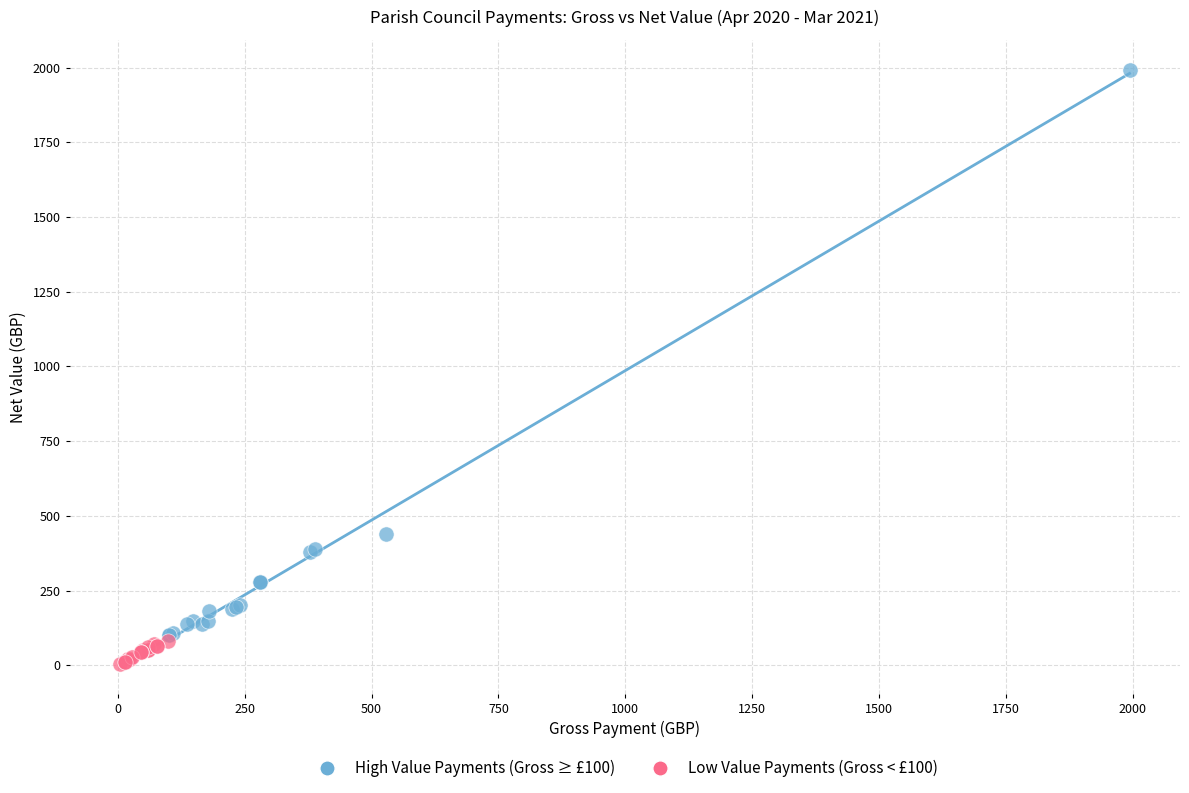

Which series has the largest Y range (max minus min)?

High Value Payments (Gross ≥ £100)